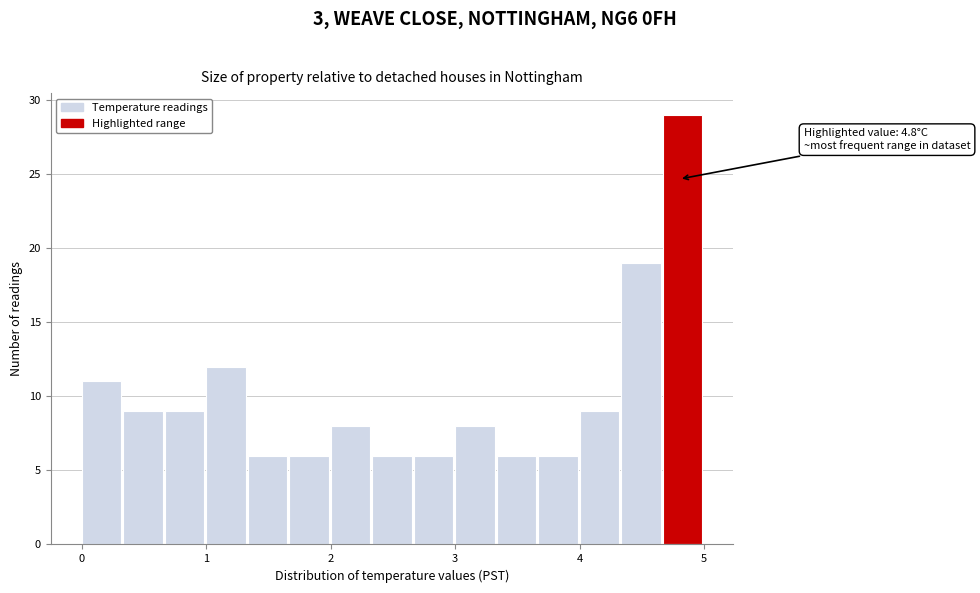

Read against the x-axis, roughly where is the centre of the tallest bar?

4.8